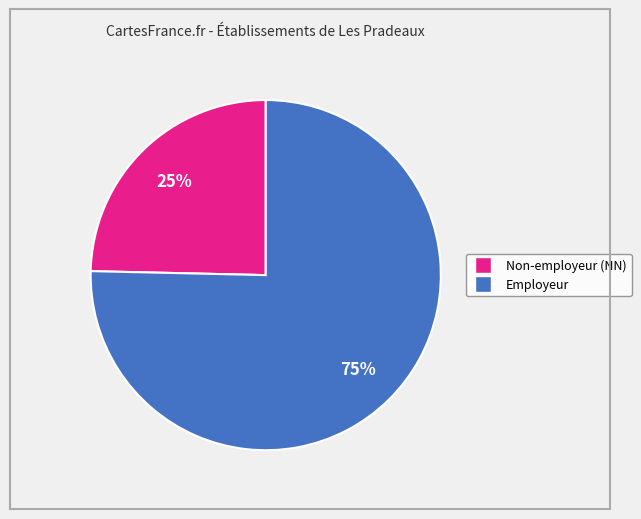

How many segments does this pie chart have?

2